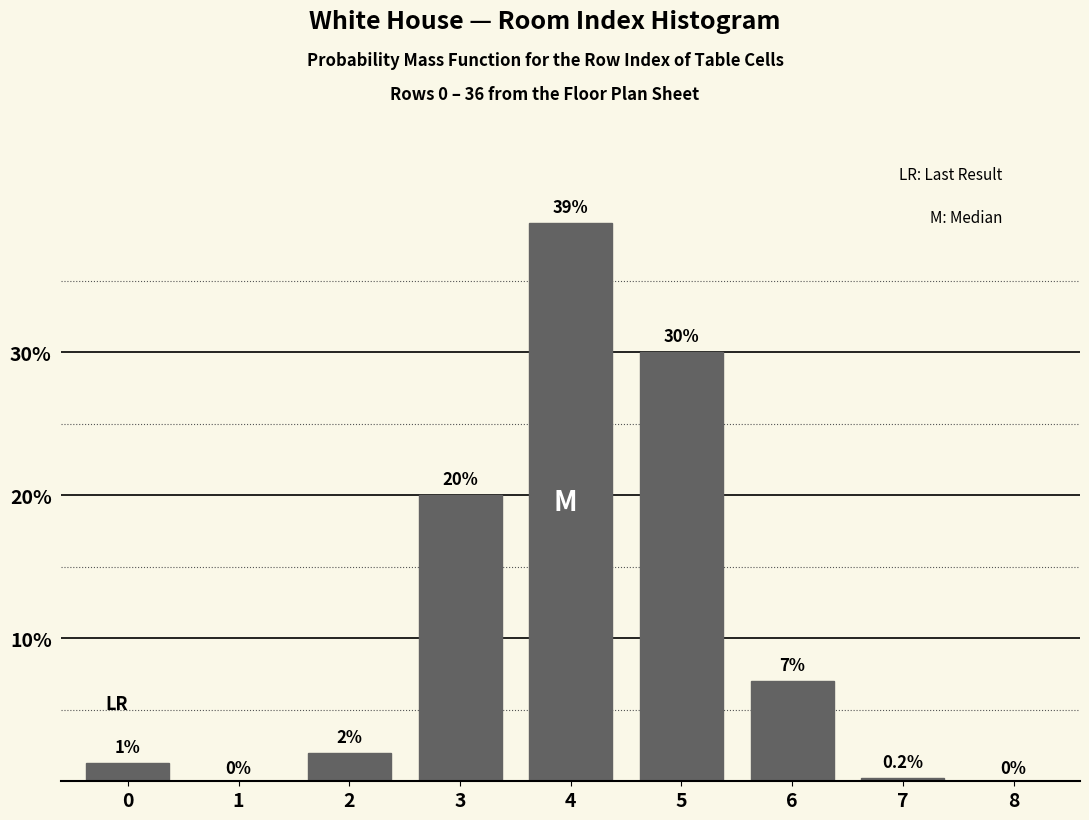

Reading left to right, list all the values displayed in this chart.

0=1.3	1=0.0	2=2.0	3=20.0	4=39.0	5=30.0	6=7.0	7=0.2	8=0.0